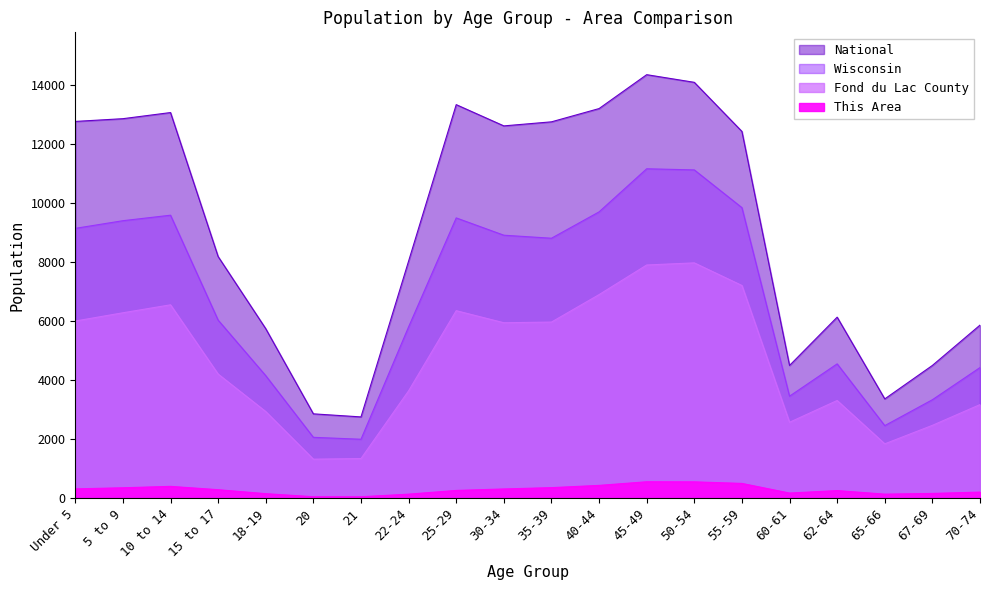

What is the sum of the Wisconsin values at 45-49 and Under 5?

20309.8